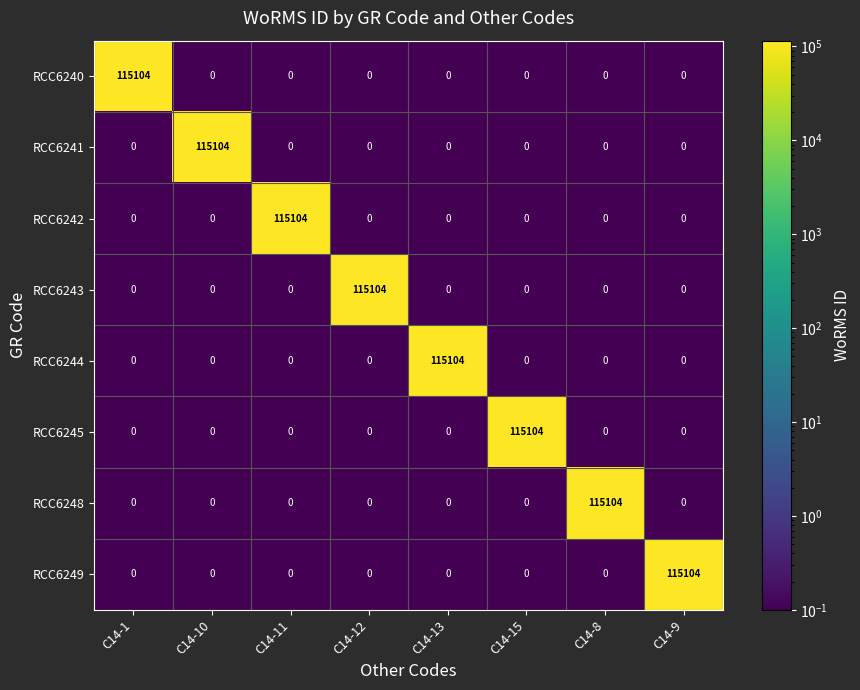

What is the maximum value shown in the chart?

115104